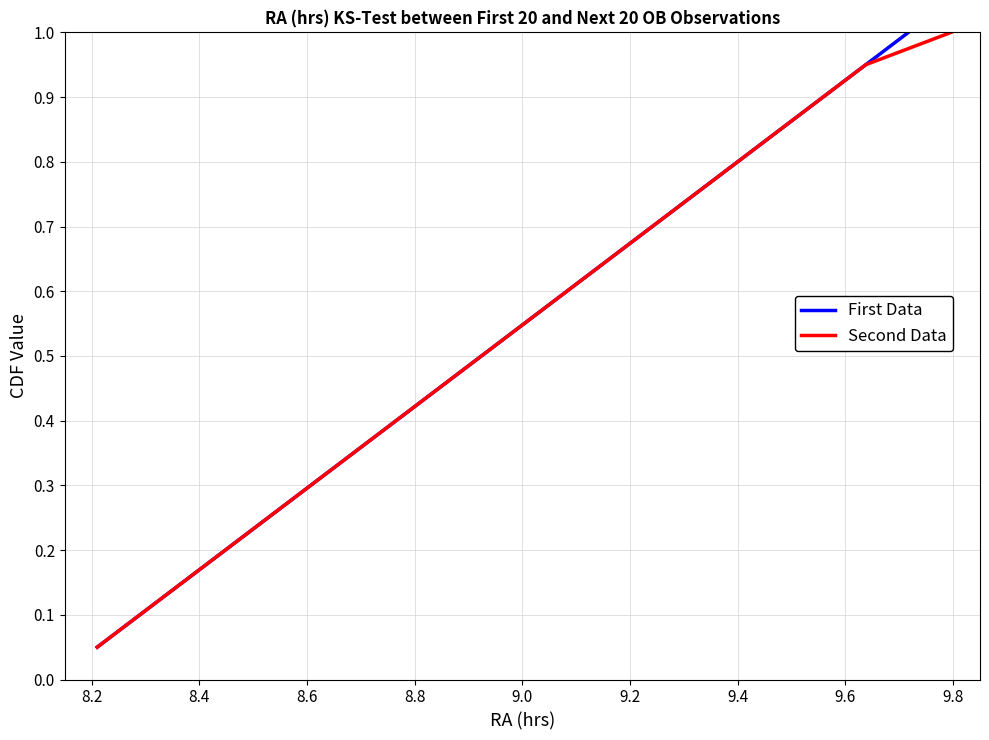

Which series has the largest total across all categories?

First Data